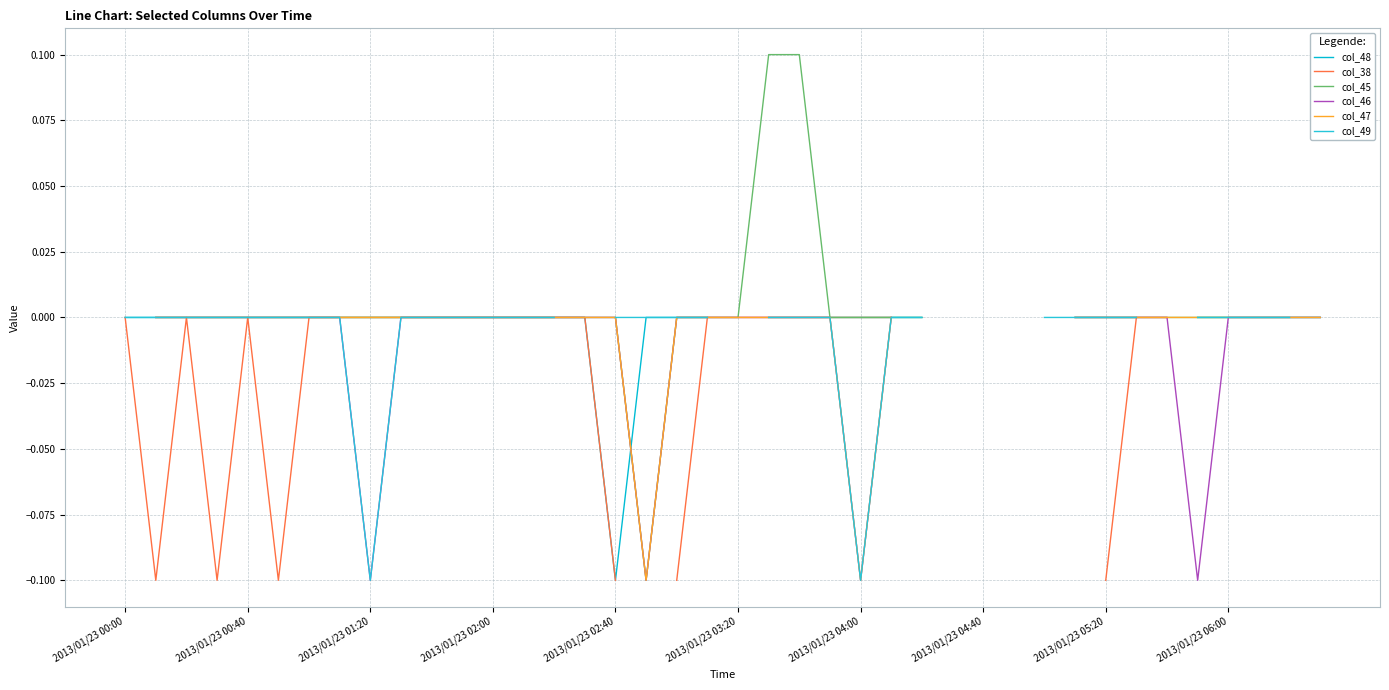

True or false: col_49 and col_46 cross at least once.

False